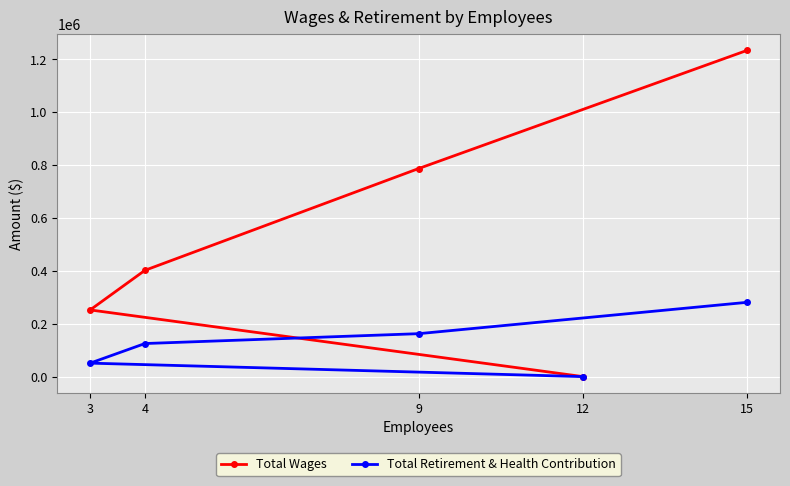

What is the maximum value for Total Wages?

1234490